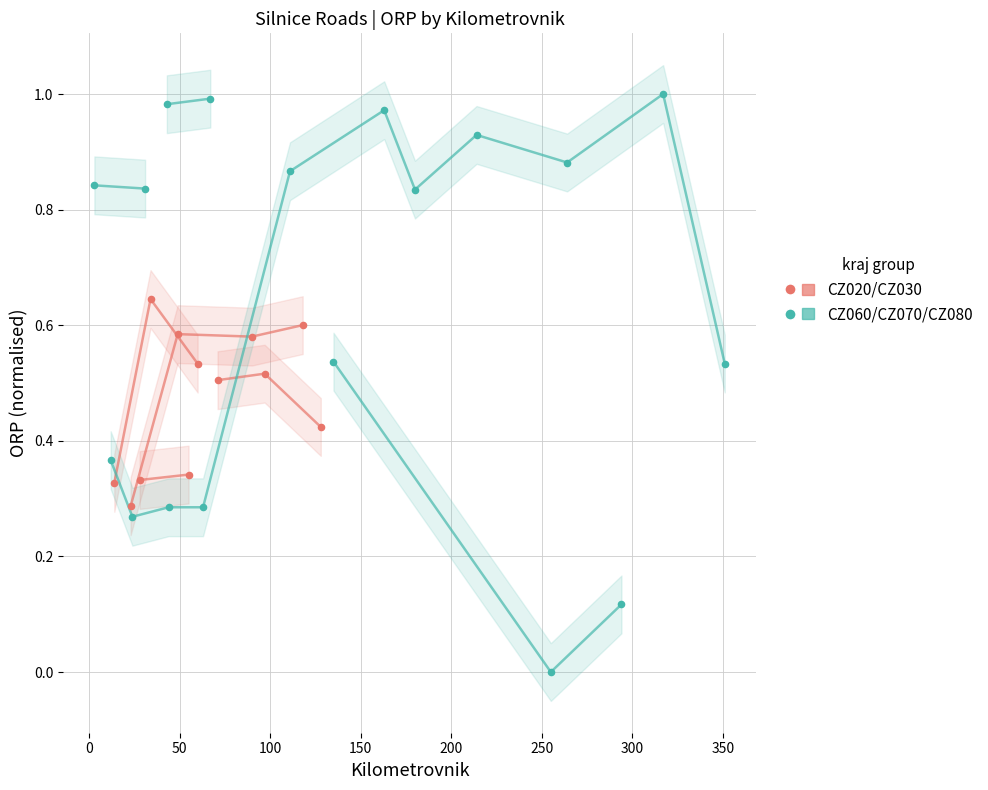

Which series contains the highest Y value?

Group CZ060/CZ070/CZ080